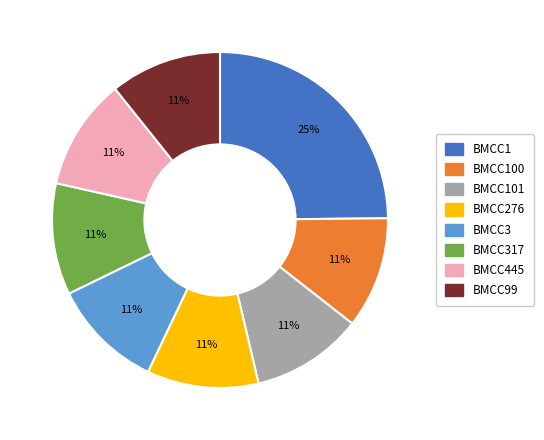

Is there any slice that represents more than half of the pie?

No